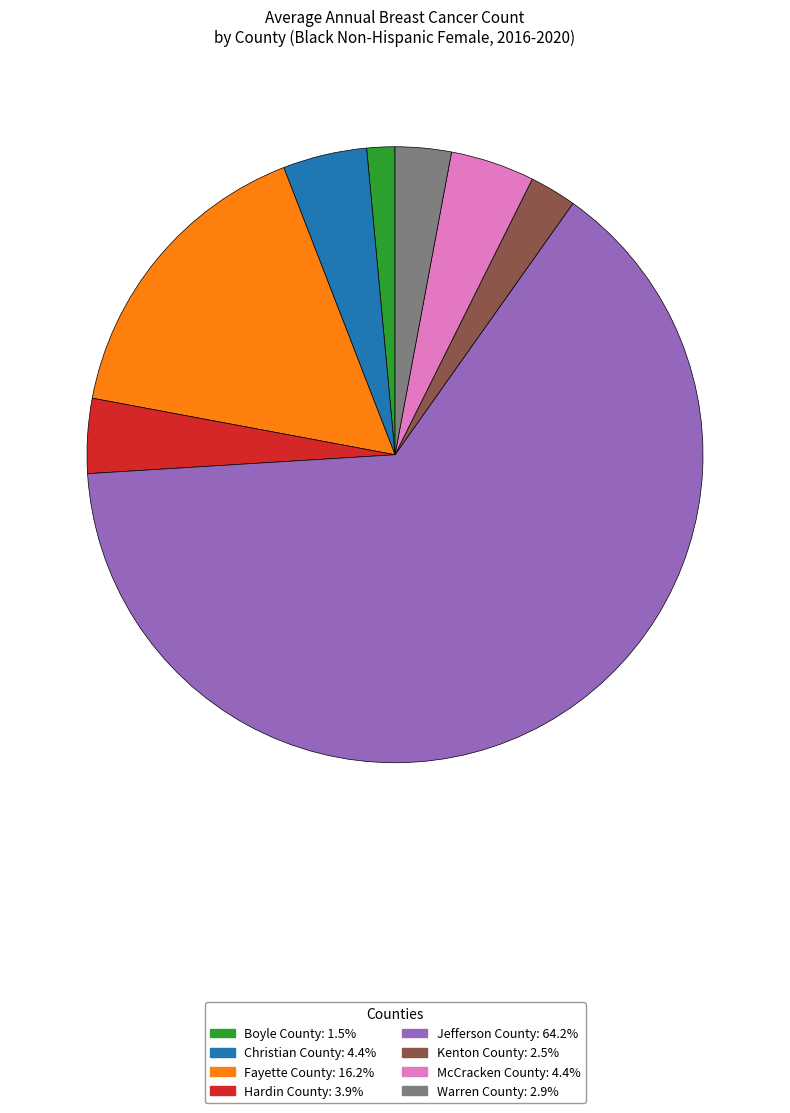

Combined, do McCracken County and Christian County account for over 50%?

No